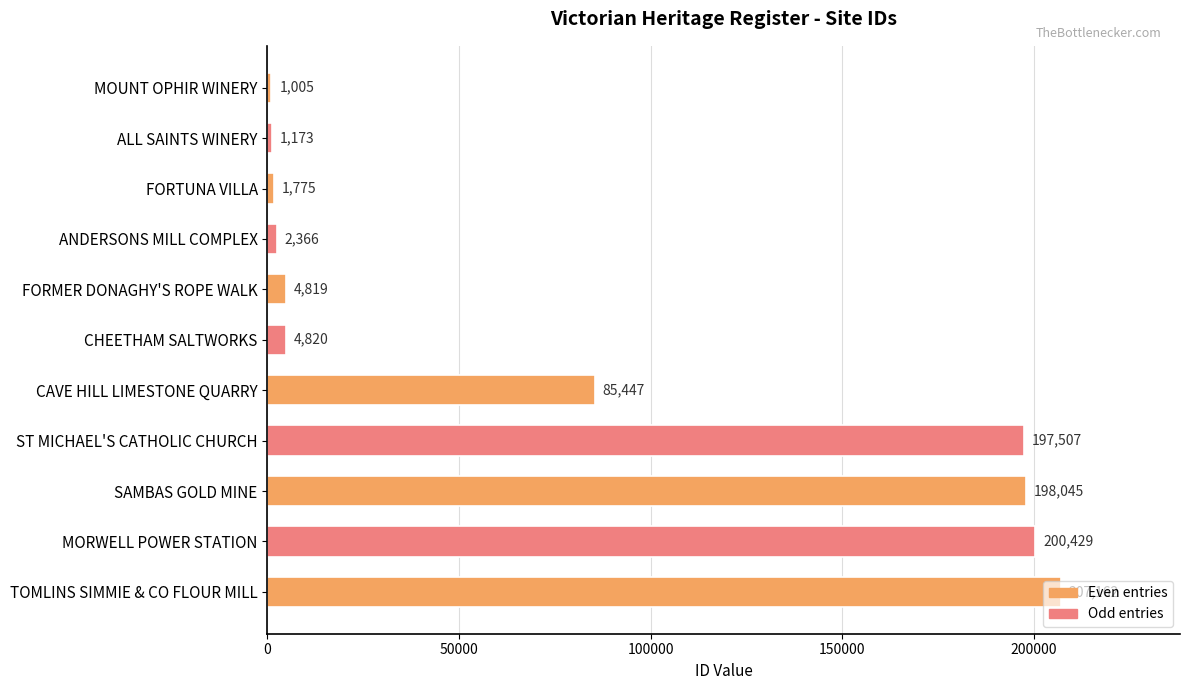

List the labels in order of value, largest first.

TOMLINS SIMMIE & CO FLOUR MILL, MORWELL POWER STATION, SAMBAS GOLD MINE, ST MICHAEL'S CATHOLIC CHURCH, CAVE HILL LIMESTONE QUARRY, CHEETHAM SALTWORKS, FORMER DONAGHY'S ROPE WALK, ANDERSONS MILL COMPLEX, FORTUNA VILLA, ALL SAINTS WINERY, MOUNT OPHIR WINERY